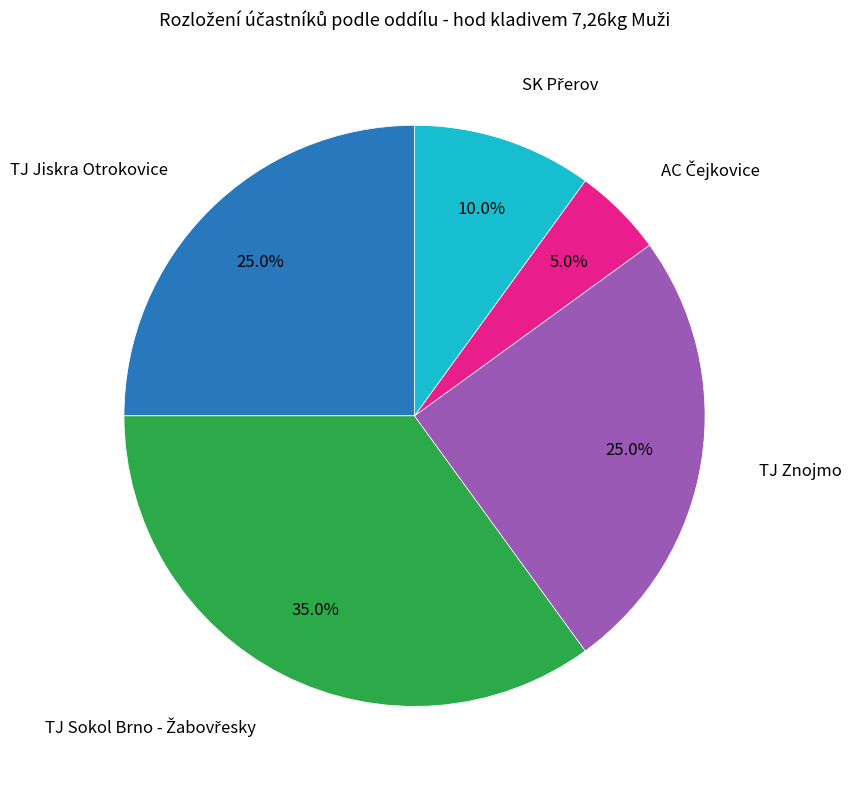

Count the number of slices in the pie.

5